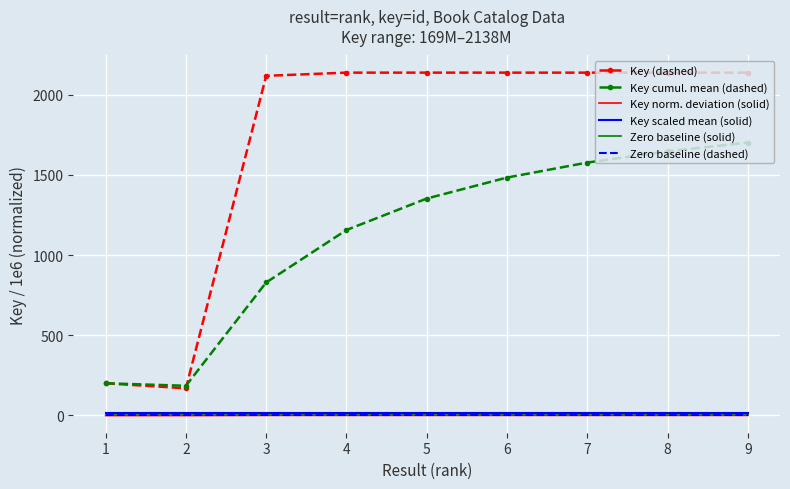

The value of Key (dashed) at 5 is 2137.7. True or false?

True